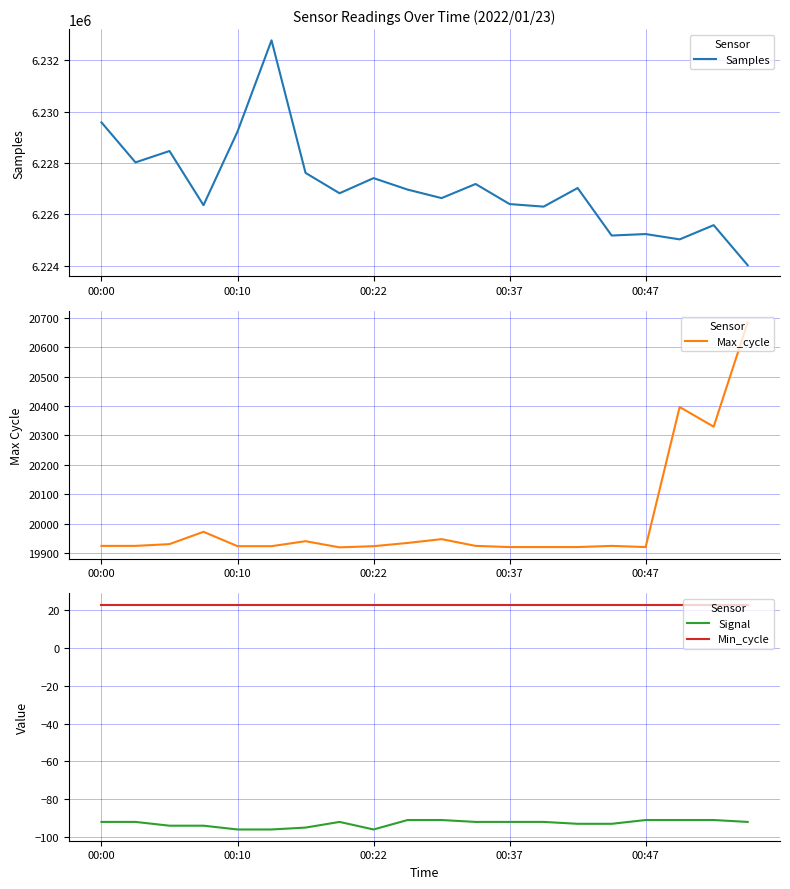

What is the minimum value for Signal?

-96